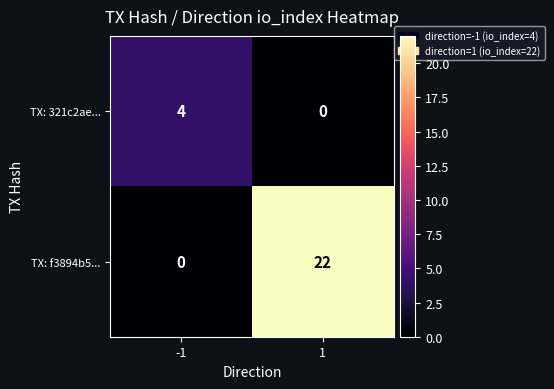

How many positive values does the TX: f3894b5... series have?

1